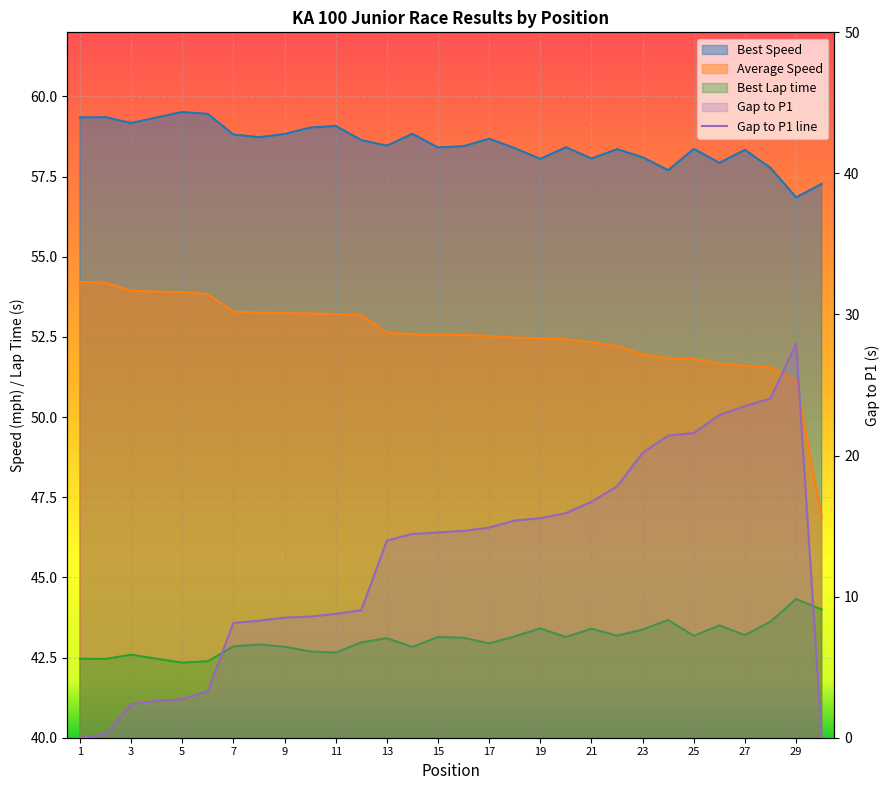

What is the spread (max minus min) of values at 10?

50.4